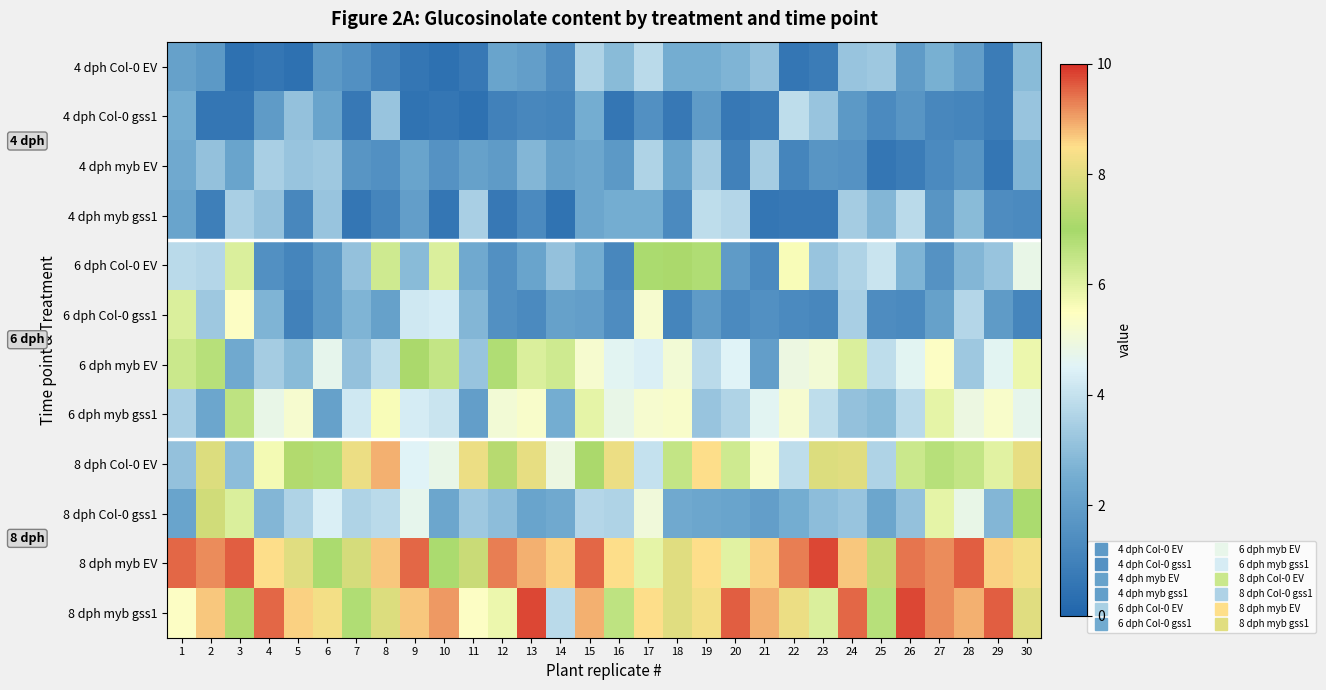

At which category does the chart reach its minimum across all series?

3